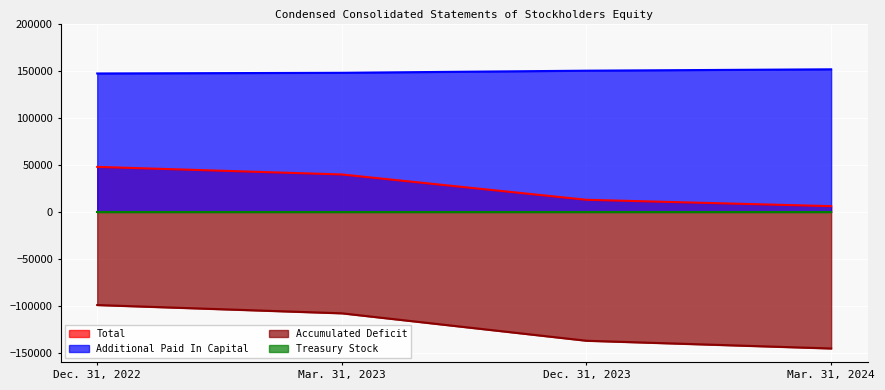

How many data points does each series have?

4